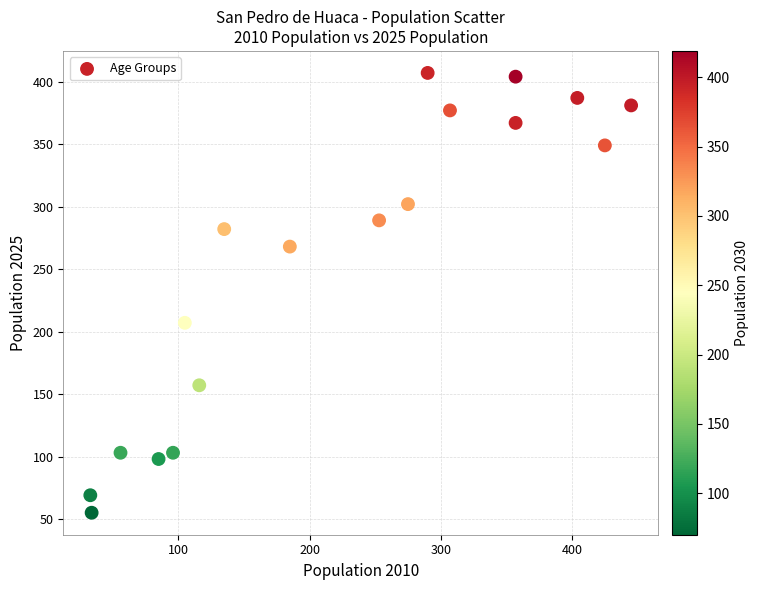

What is the range of X values (max minus min)?

412